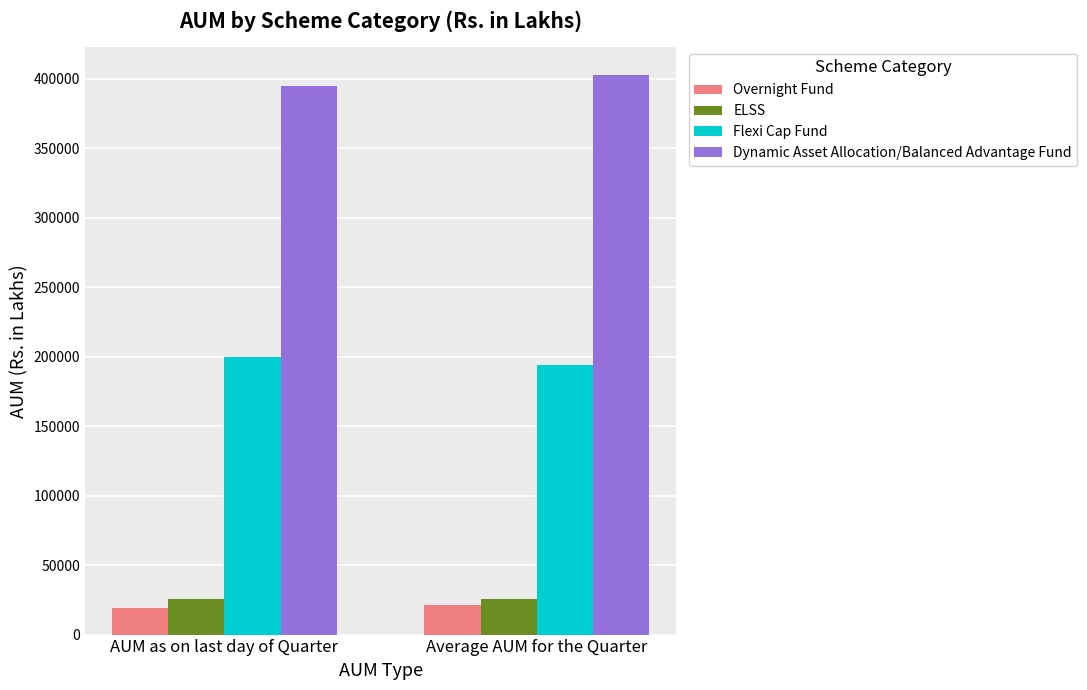

What is the sum of all ELSS values?

51205.8